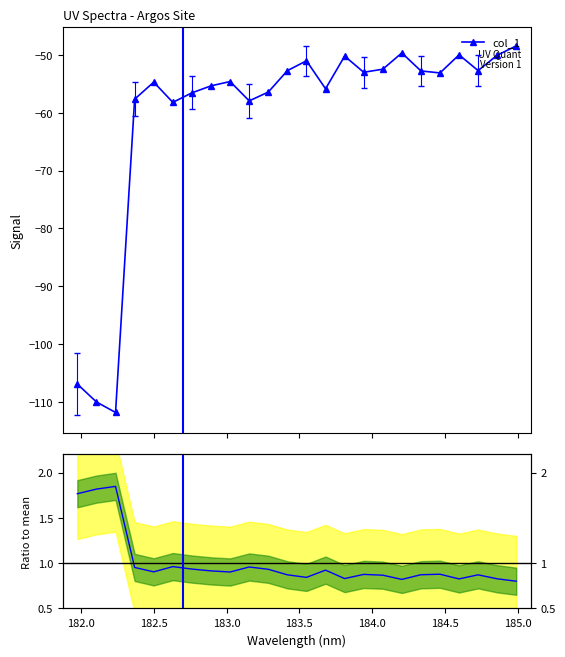

What is the lowest value of the col_1 series?

-111.8